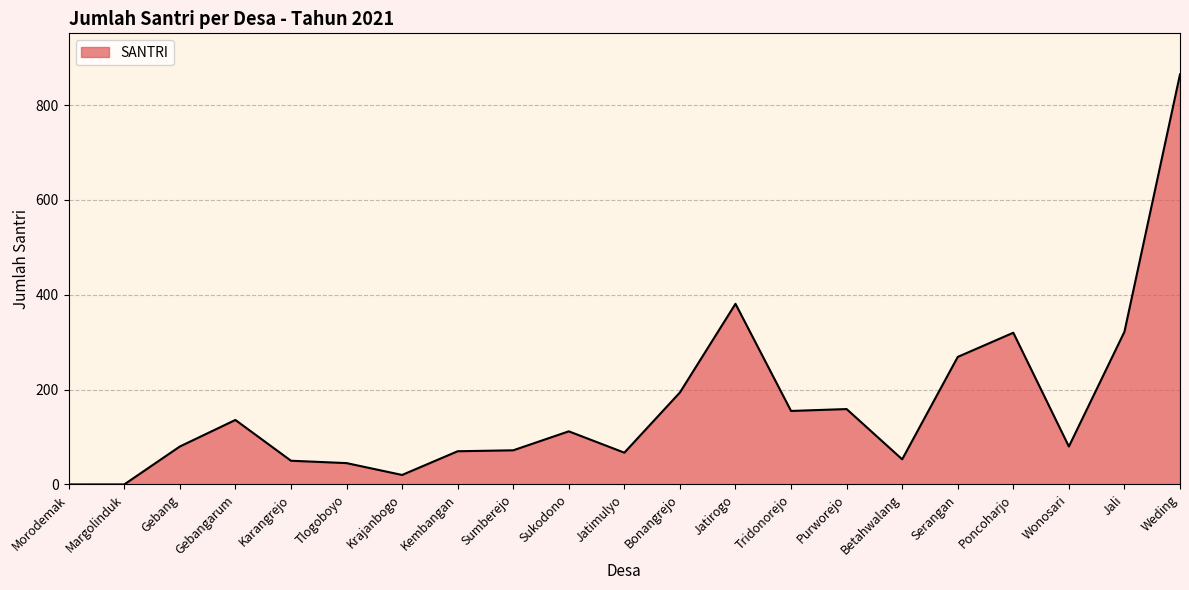

At which label is the value closest to 432?

Jatirogo